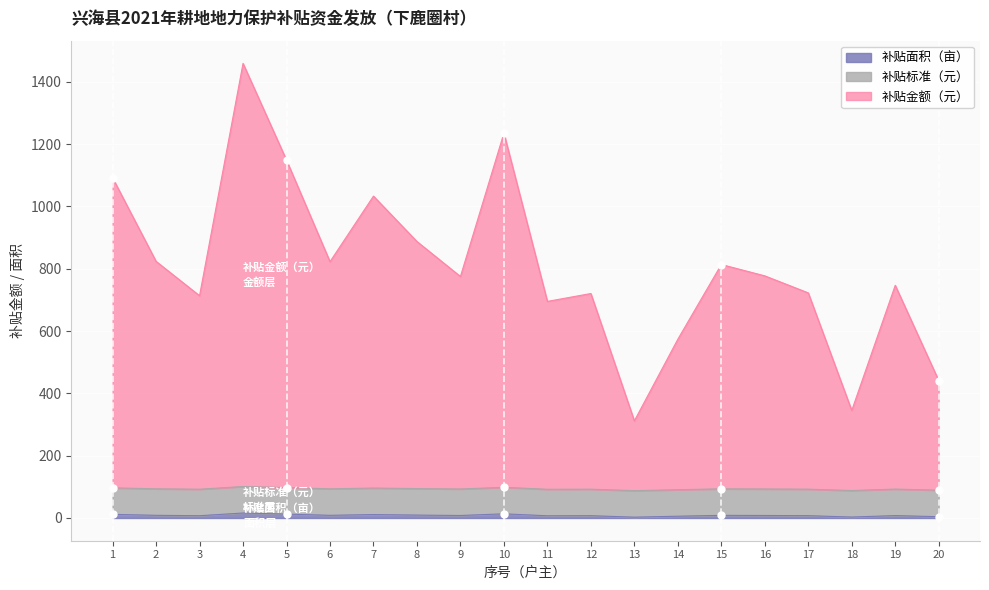

True or false: 补贴面积（亩） and 补贴金额（元） intersect in this chart.

False